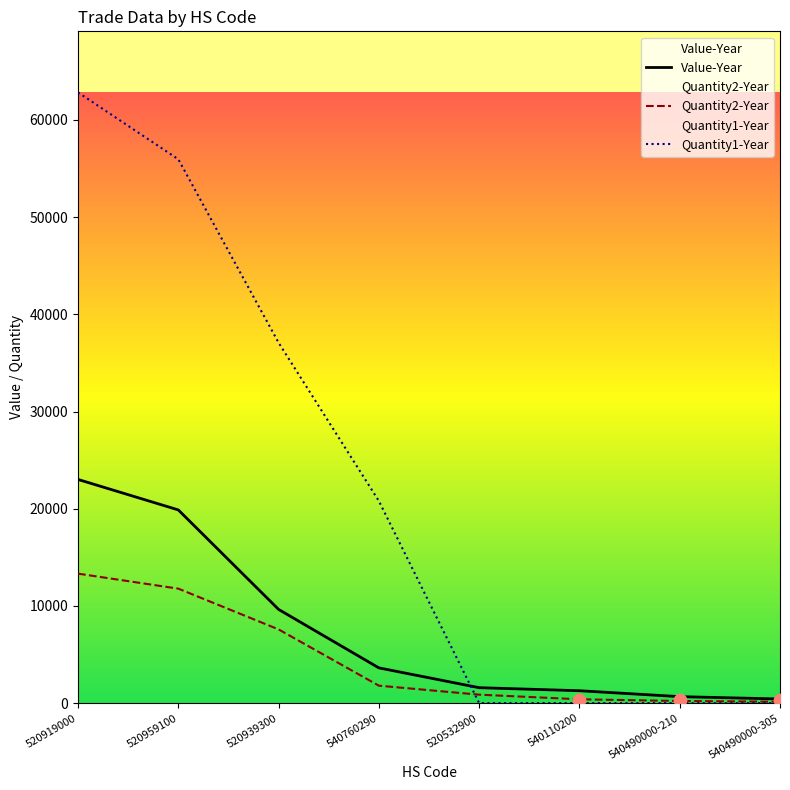

Which series has the largest total across all categories?

Quantity1-Year